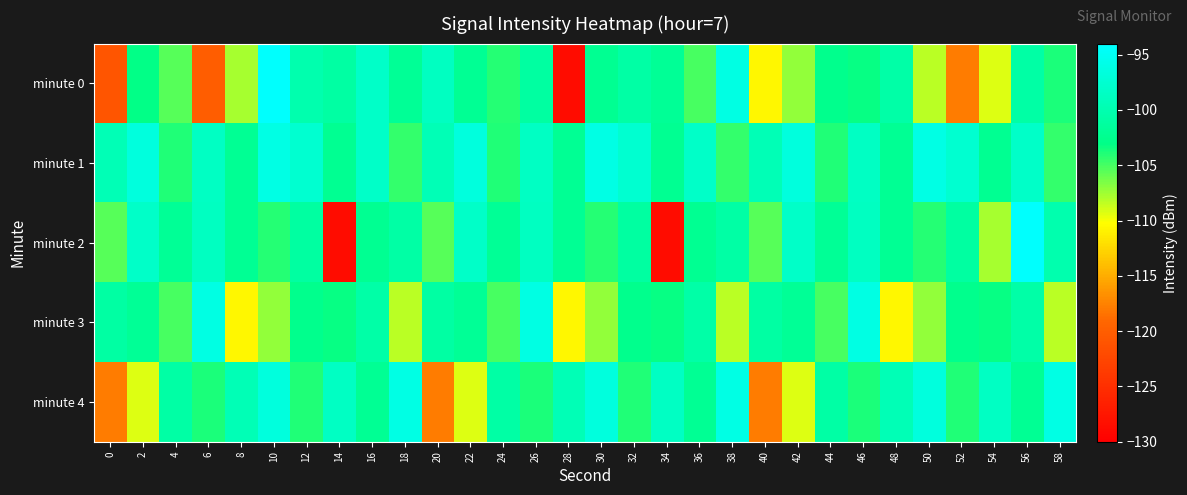

What is the greatest value displayed?

-94.2